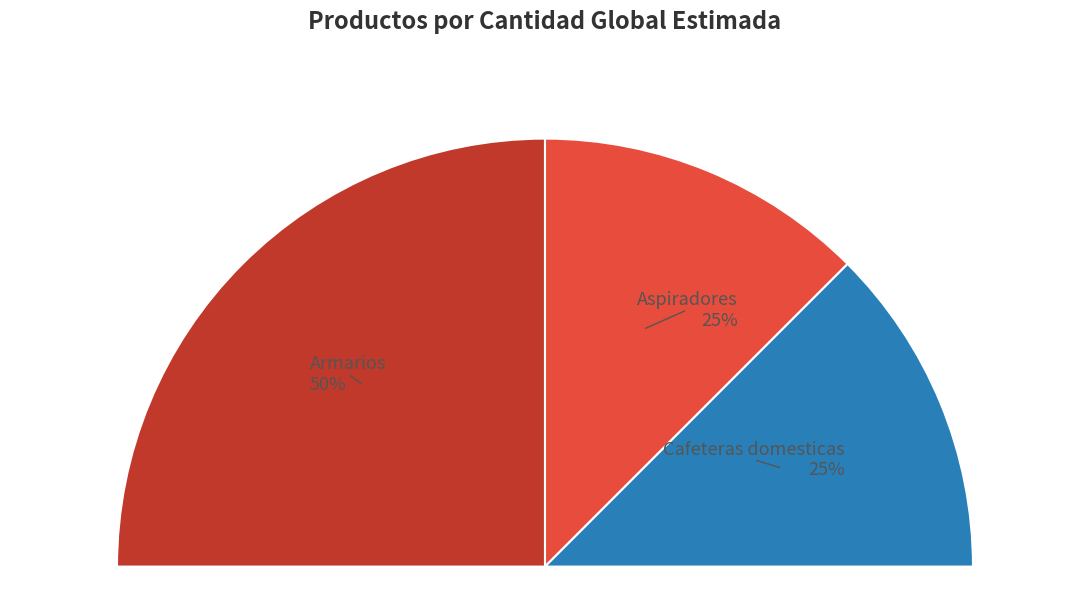

Is there a majority slice in this chart?

No